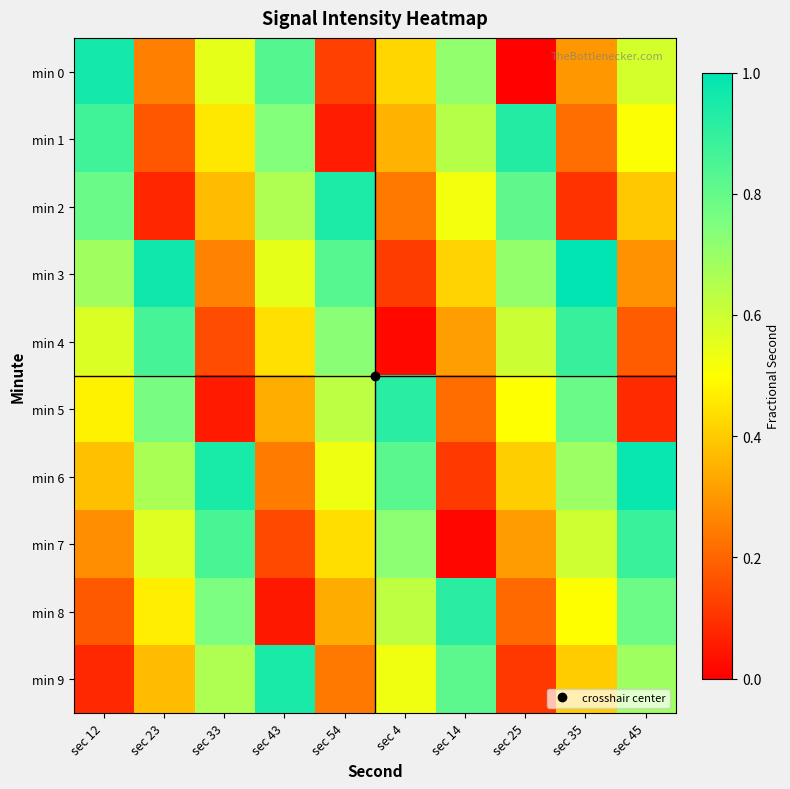

At which category is the sum across all series the highest?

sec 35